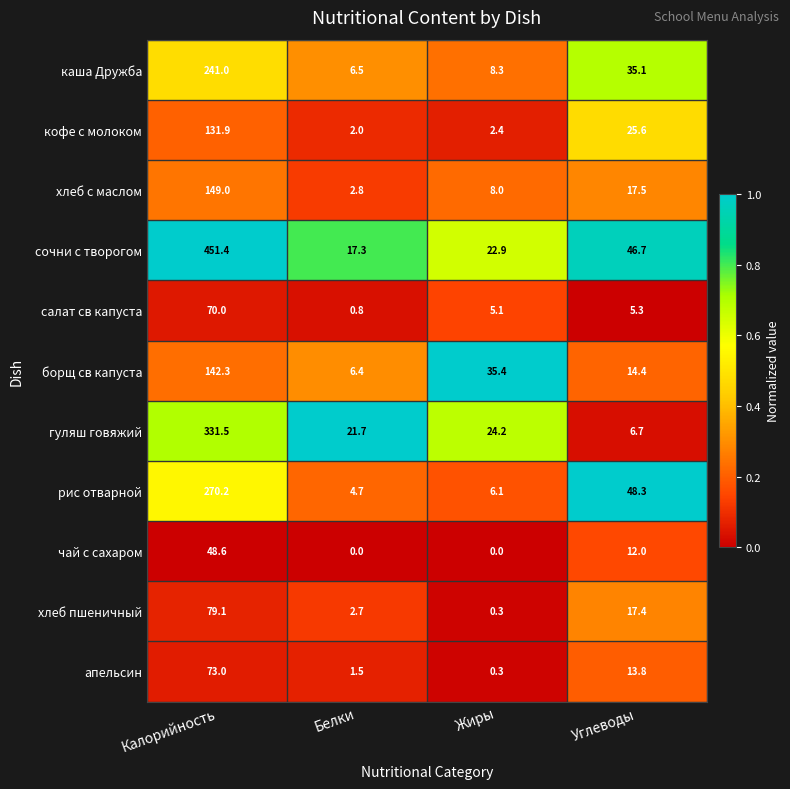

Is it true that чай с сахаром equals 12.0 at Углеводы?

True